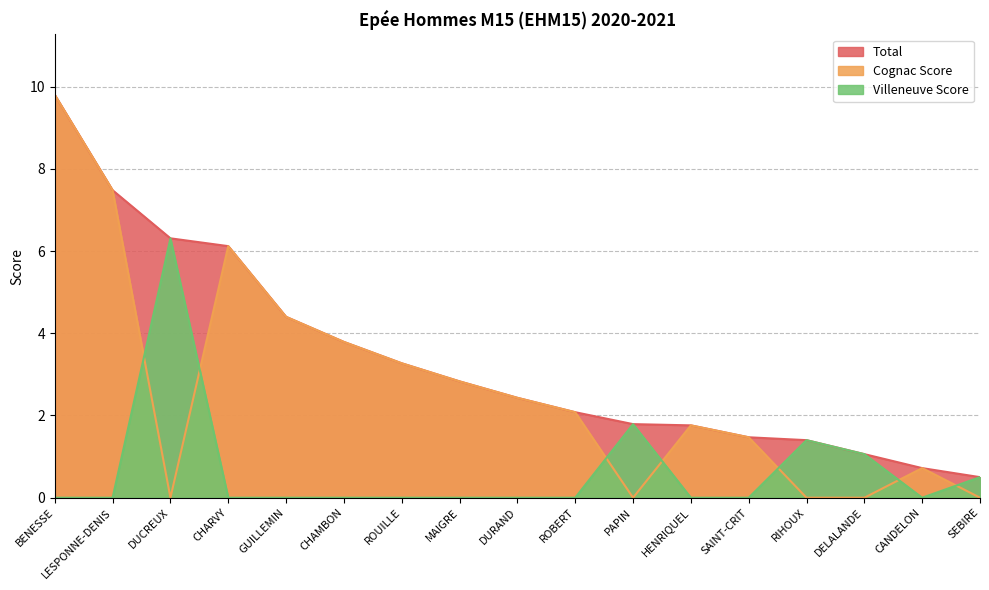

True or false: Cognac Score and Total cross at least once.

False